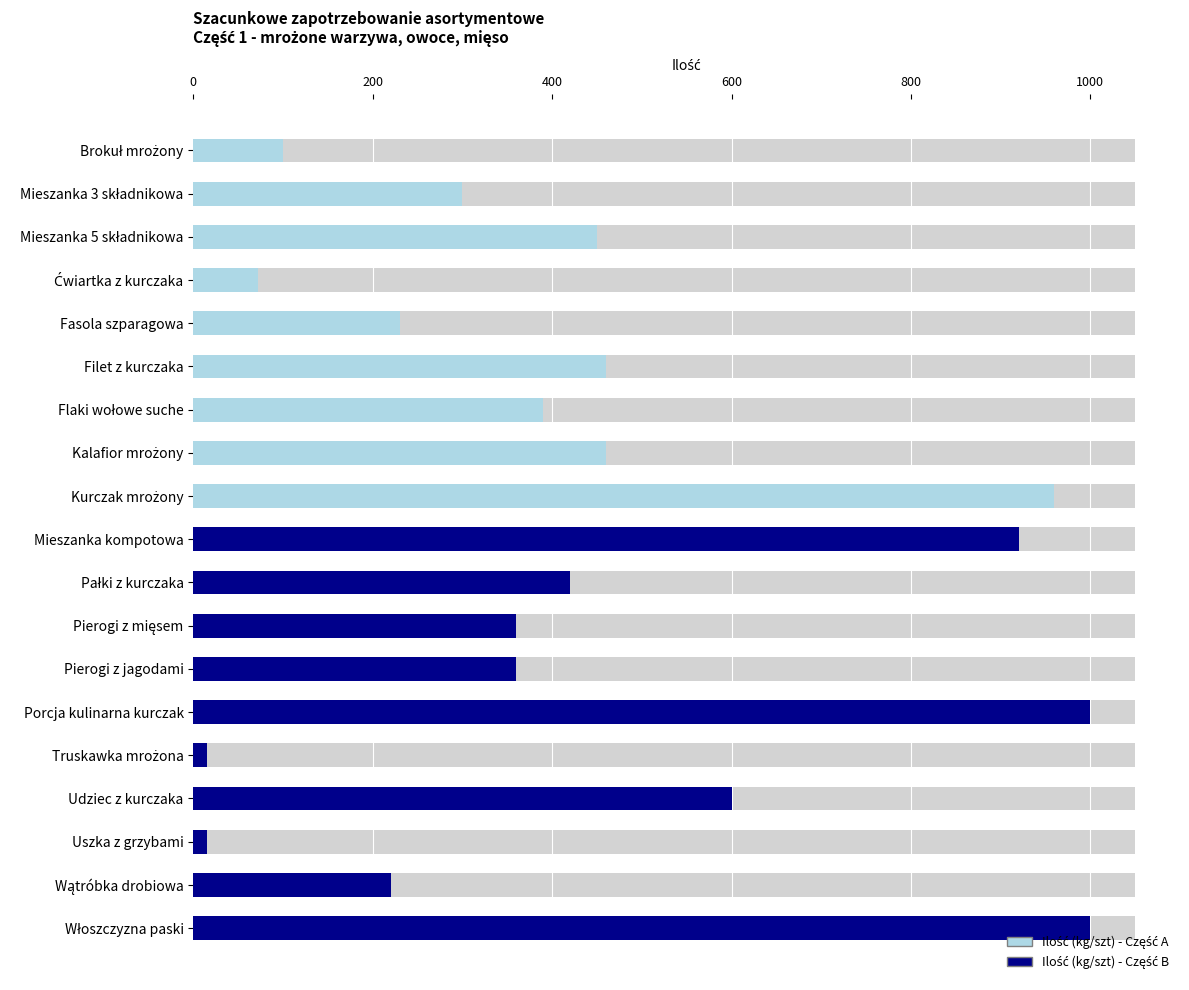

Rank the categories by value from lowest to highest.

Truskawka mrożona, Uszka z grzybami, Ćwiartka z kurczaka, Brokuł mrożony, Wątróbka drobiowa, Fasola szparagowa, Mieszanka 3 składnikowa, Pierogi z mięsem, Pierogi z jagodami, Flaki wołowe suche, Pałki z kurczaka, Mieszanka 5 składnikowa, Filet z kurczaka, Kalafior mrożony, Udziec z kurczaka, Mieszanka kompotowa, Kurczak mrożony, Porcja kulinarna kurczak, Włoszczyzna paski